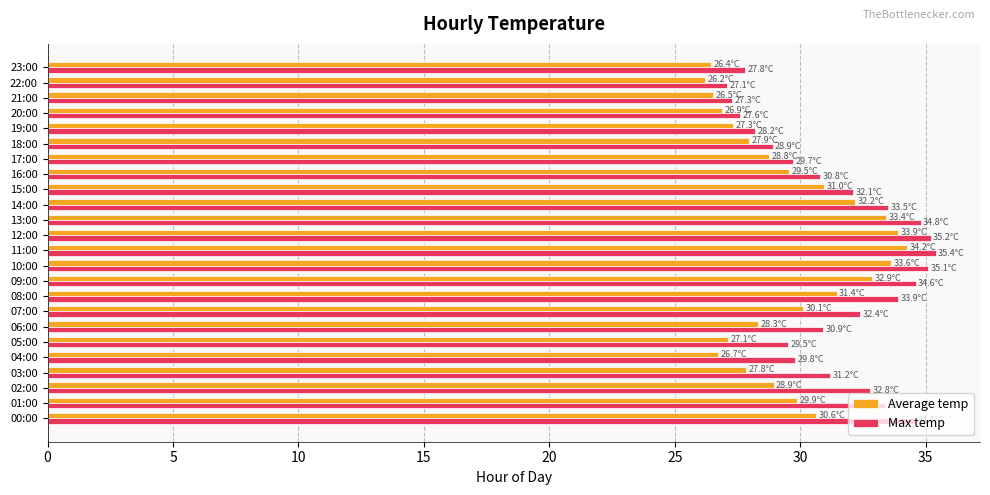

What is the spread (max minus min) of values at 07:00?

2.3